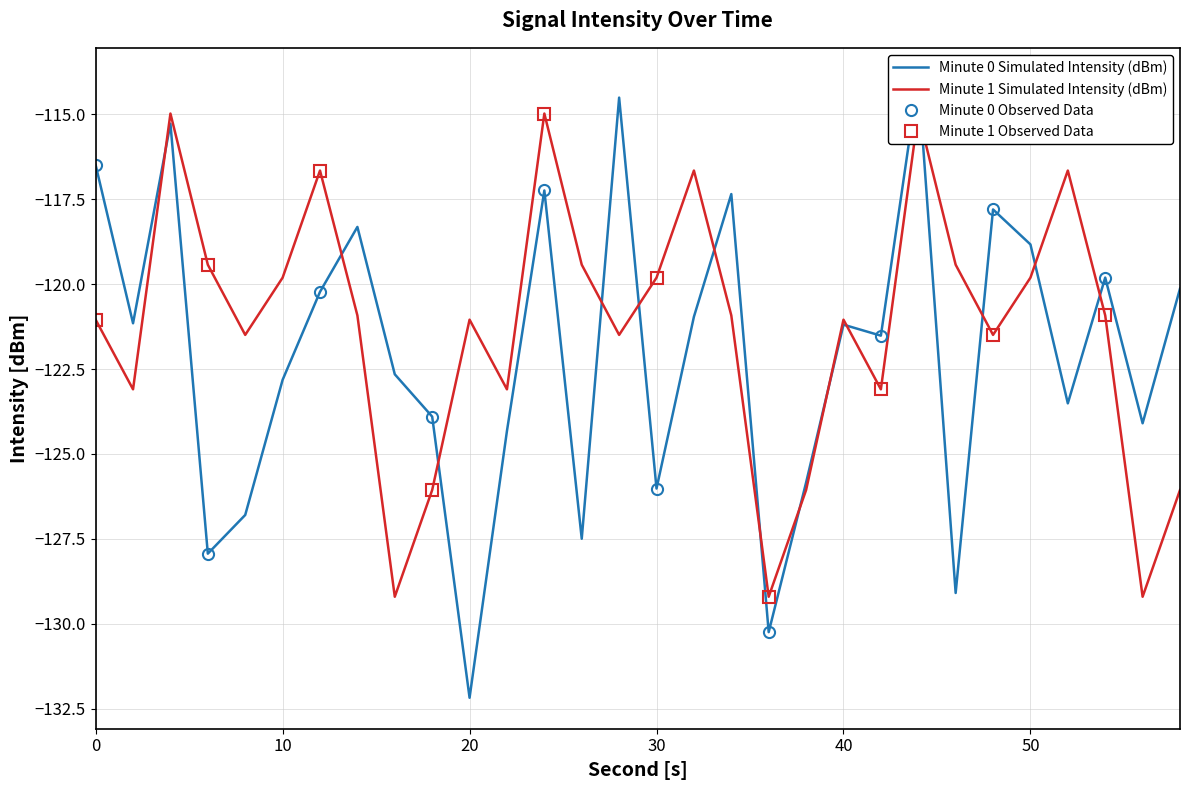

What is the minimum value for Minute 0 Observed Data?

-130.2